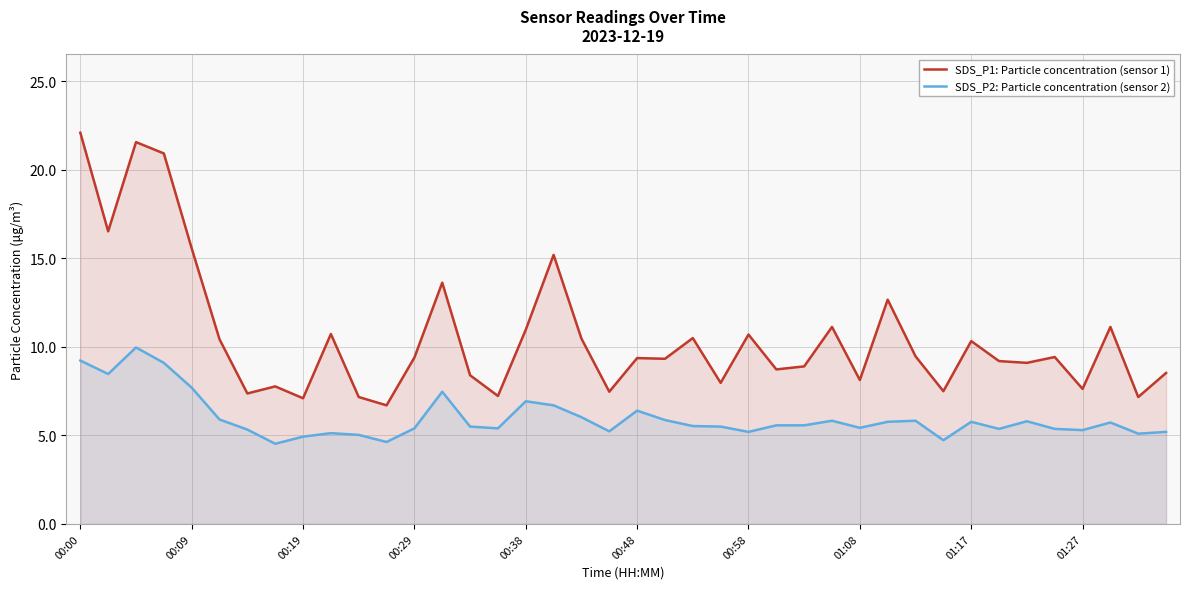

True or false: SDS_P2: Particle concentration (sensor 2) and SDS_P1: Particle concentration (sensor 1) intersect in this chart.

False